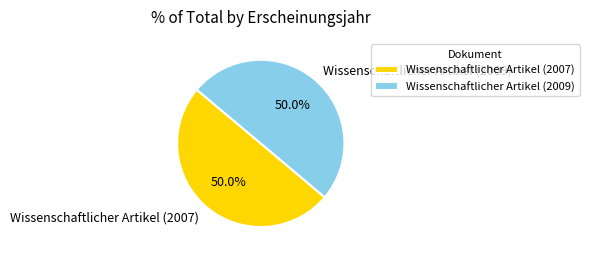

Approximately how many times larger is the value at Wissenschaftlicher Artikel (2007) compared to Wissenschaftlicher Artikel (2009)?

1.0